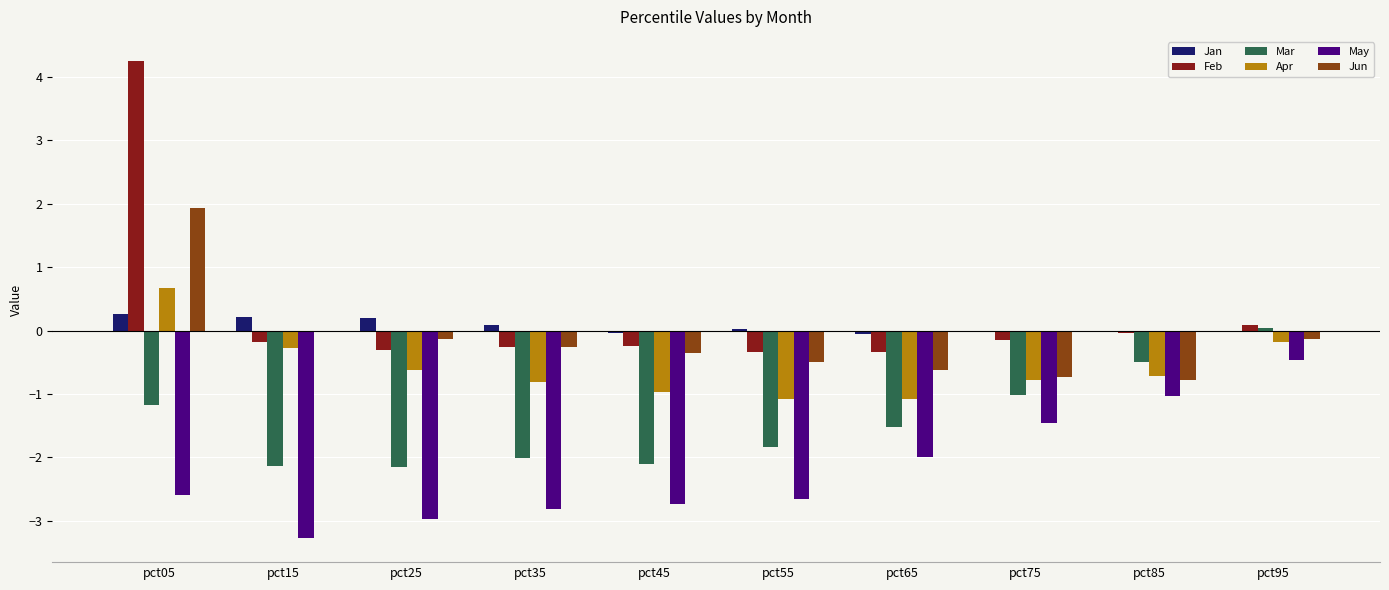

Which category has the highest value in the Jun series?

pct05